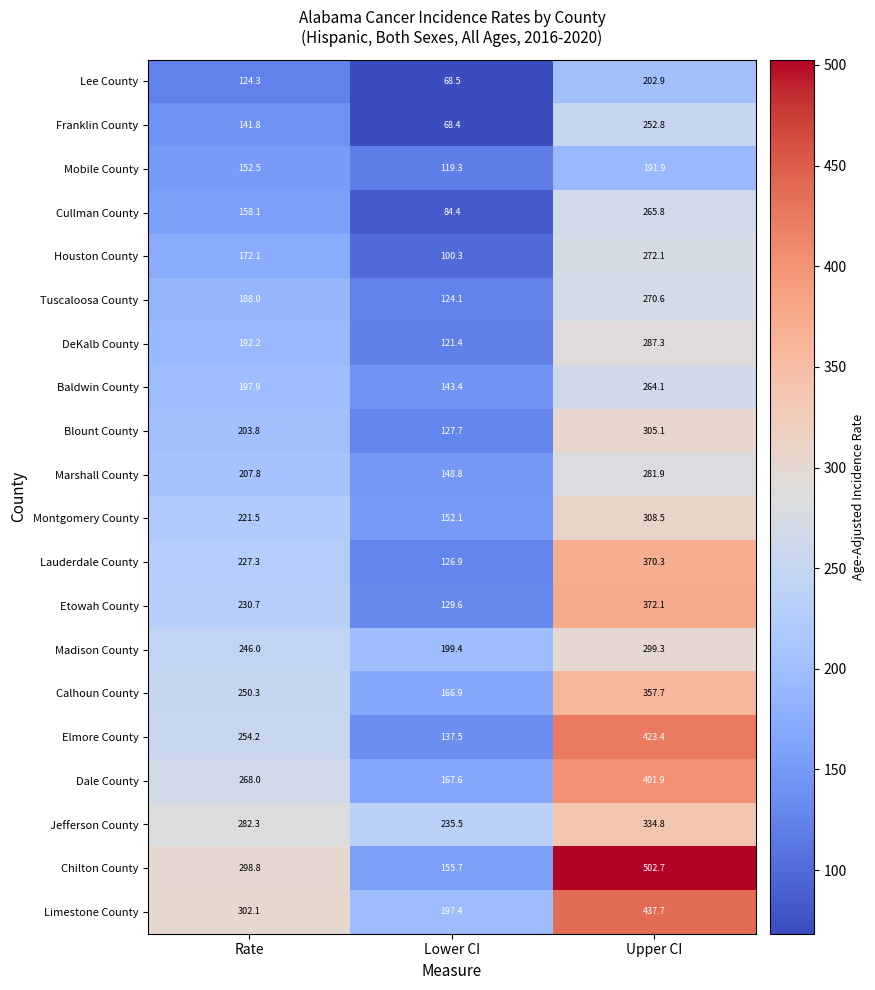

Which series has the largest range (max minus min)?

Chilton County